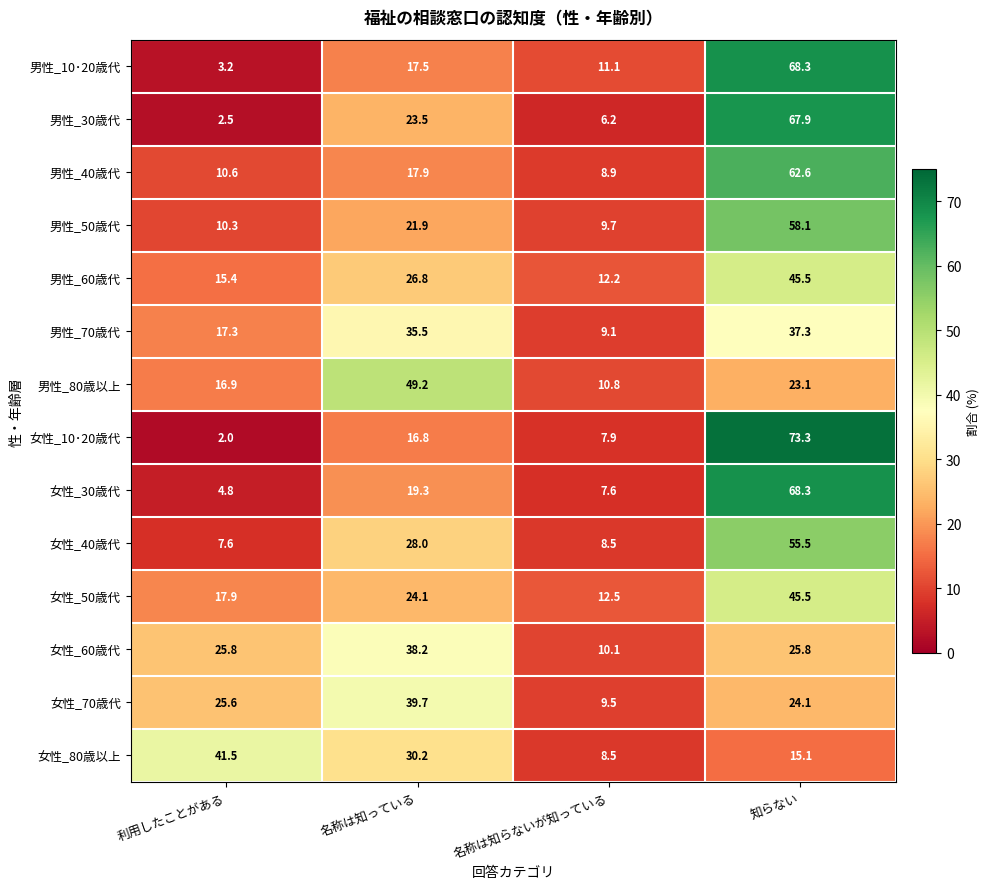

List the labels in order of 男性_30歳代 value, smallest first.

利用したことがある, 名称は知らないが知っている, 名称は知っている, 知らない